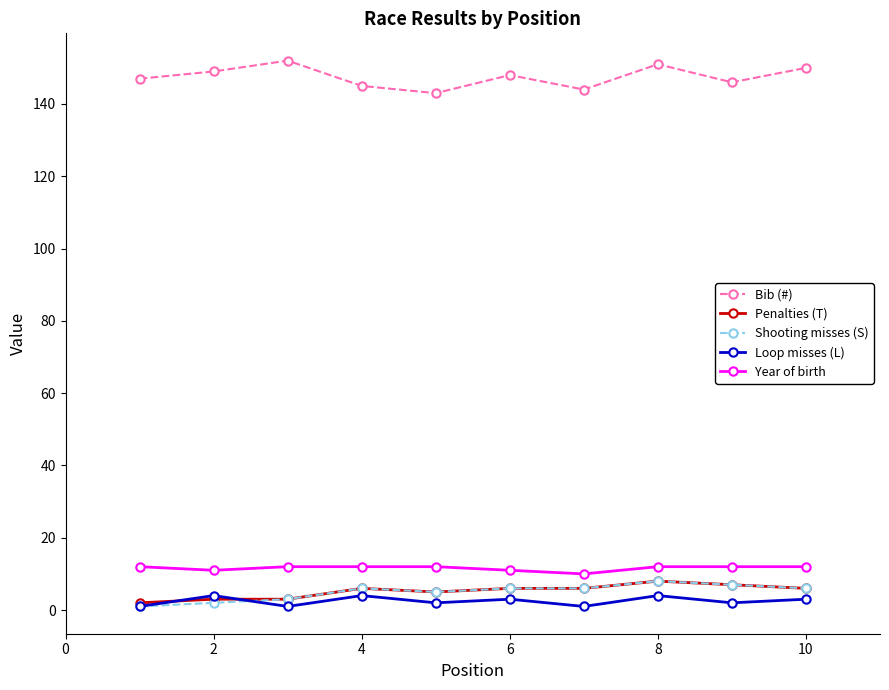

Which series has the largest total across all categories?

Bib (#)